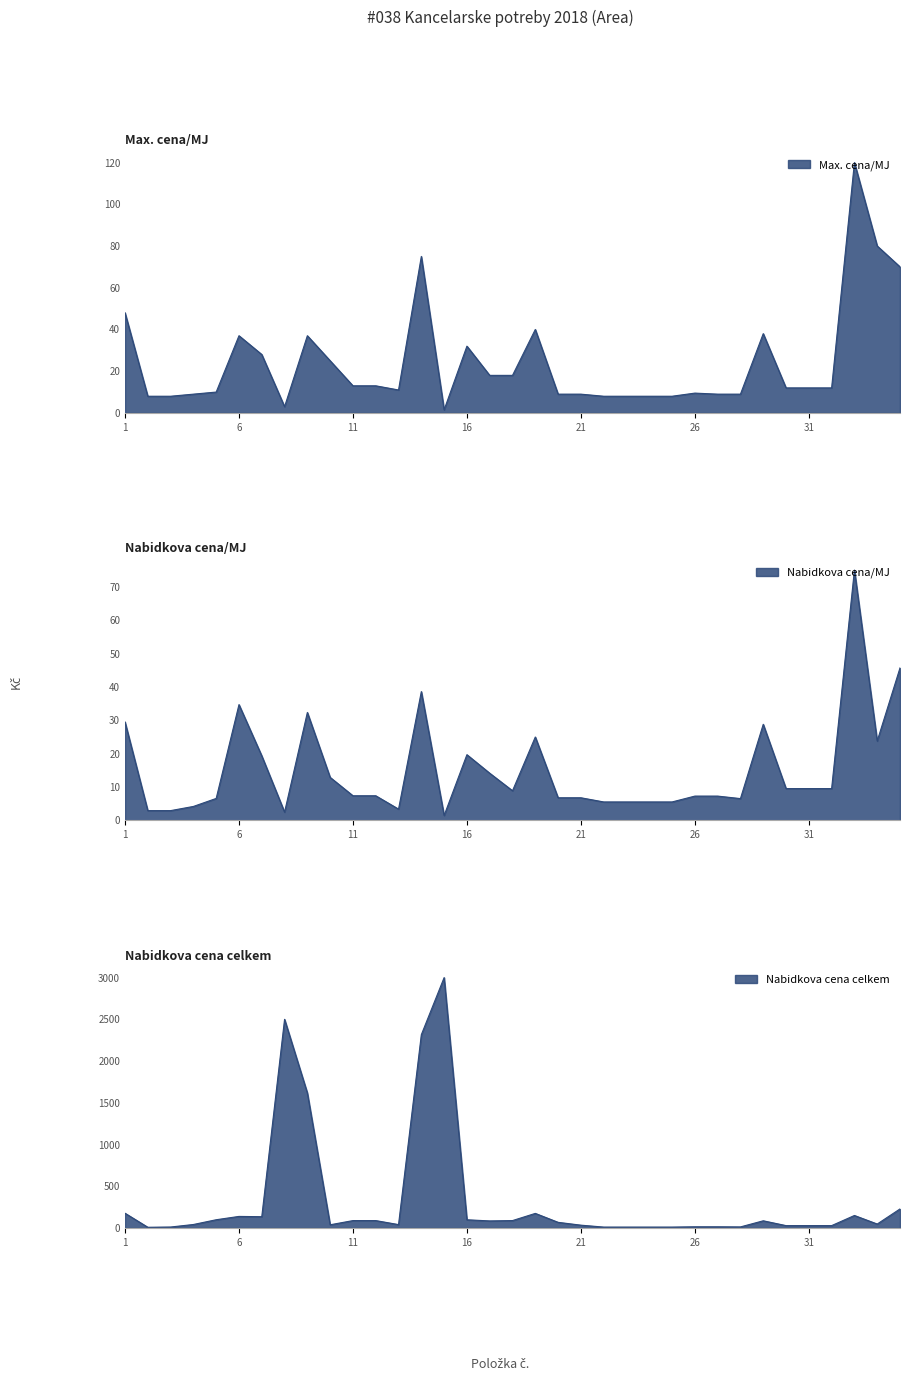

Reading right to left, list all the values displayed in this chart.

70.0	80.0	120.0	12.0	12.0	12.0	38.0	9.0	9.0	9.5	8.0	8.0	8.0	8.0	9.0	9.0	40.0	18.0	18.0	32.0	1.5	75.0	11.0	13.0	13.0	25.0	37.0	3.0	28.0	37.0	10.0	9.0	8.0	8.0	48.0